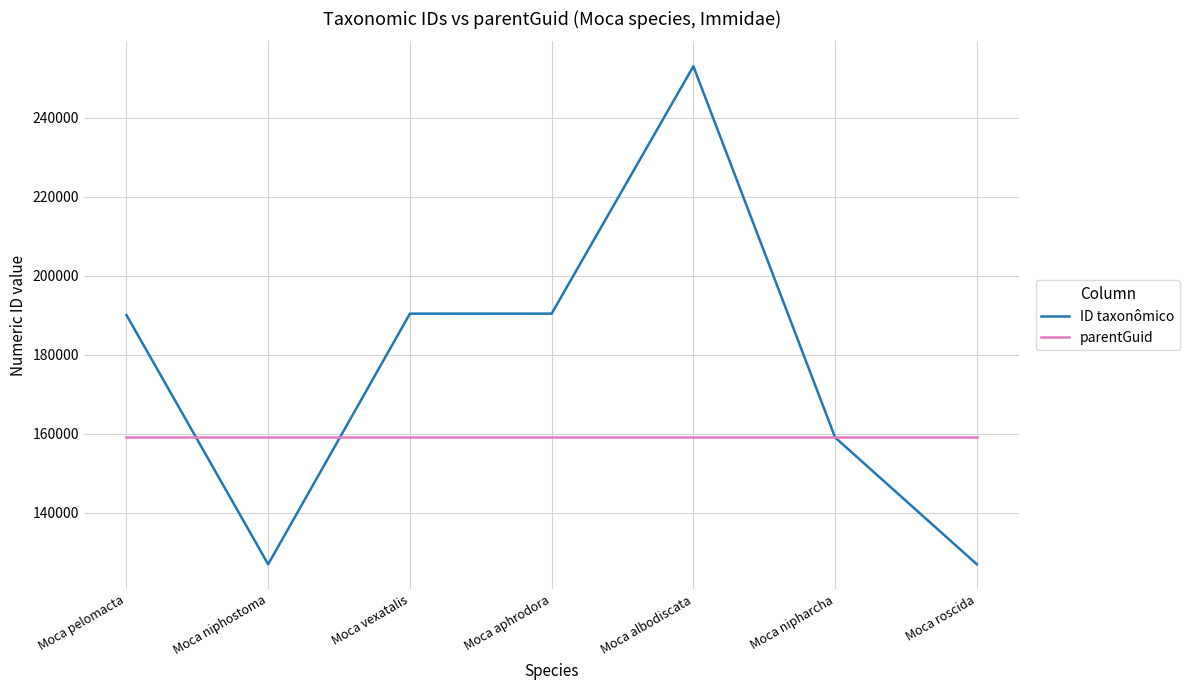

Rank the series by their maximum value, from lowest to highest.

parentGuid, ID taxonômico